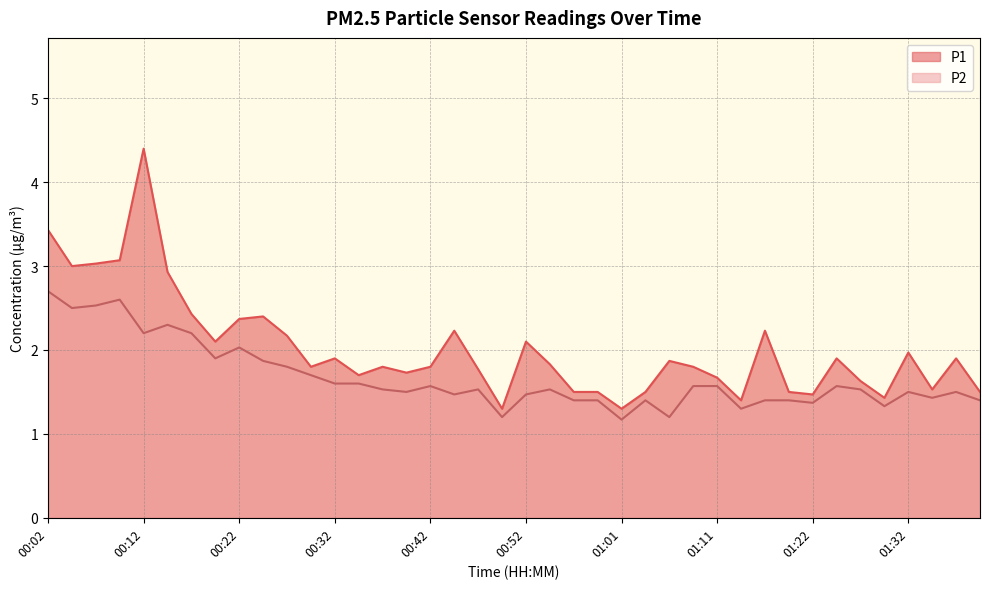

Which series has the widest spread of values?

P1